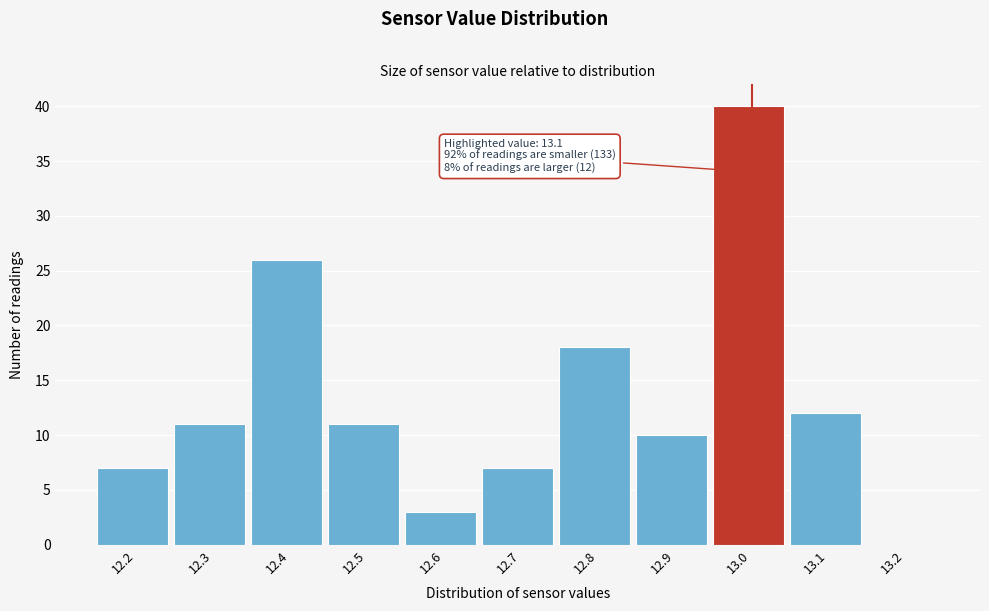

Reading left to right, list all the values displayed in this chart.

12.2=7	12.3=11	12.4=26	12.5=11	12.6=3	12.7=7	12.8=18	12.9=10	13.0=40	13.1=12	13.2=0